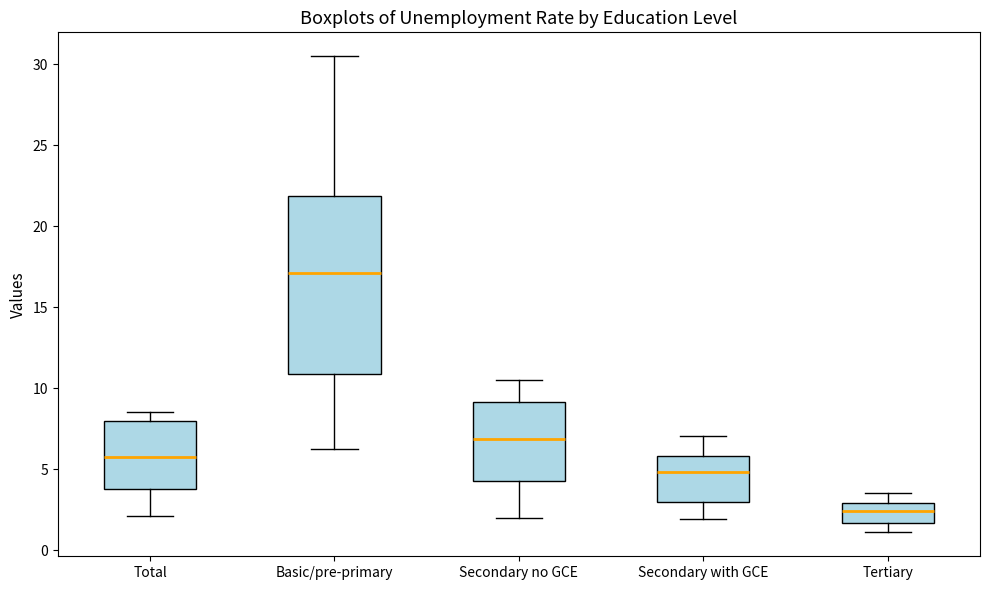

Reading left to right, transcribe this box plot: for each box, give where its median line is, the range the box spans, and where its two whiskers end, as read against the y-axis. The values are not printed on the chart, so give them approximately, as read against the axis.

Total: median 6.0, box 4.0 to 8.0, whiskers 2.0 to 8.5
Basic/pre-primary: median 17.0, box 11.0 to 22.0, whiskers 6.0 to 30.5
Secondary no GCE: median 7.0, box 4.5 to 9.0, whiskers 2.0 to 10.5
Secondary with GCE: median 5.0, box 3.0 to 6.0, whiskers 2.0 to 7.0
Tertiary: median 2.5, box 1.5 to 3.0, whiskers 1.0 to 3.5